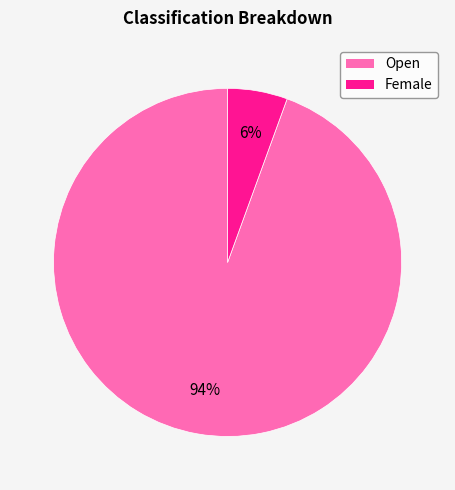

How many slices are in this pie chart?

2